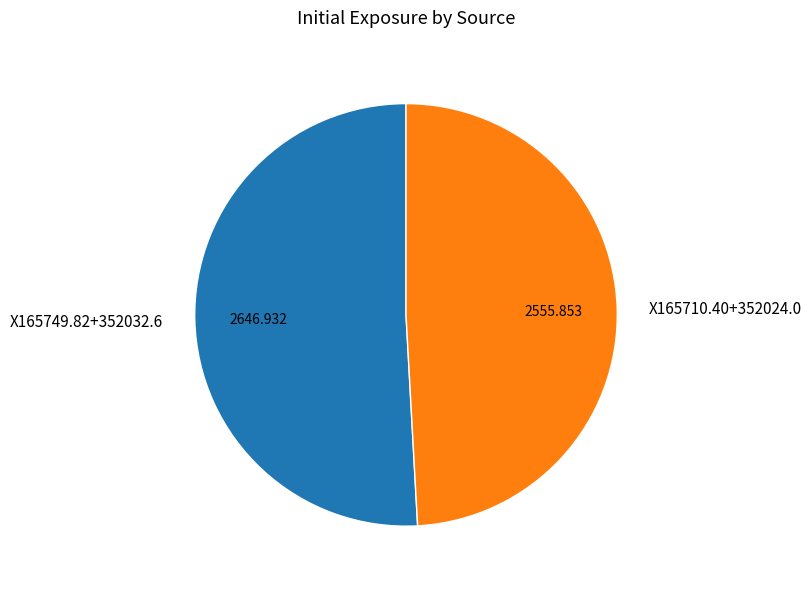

Is the sum of X165749.82+352032.6 and X165710.40+352024.0 greater than half?

Yes